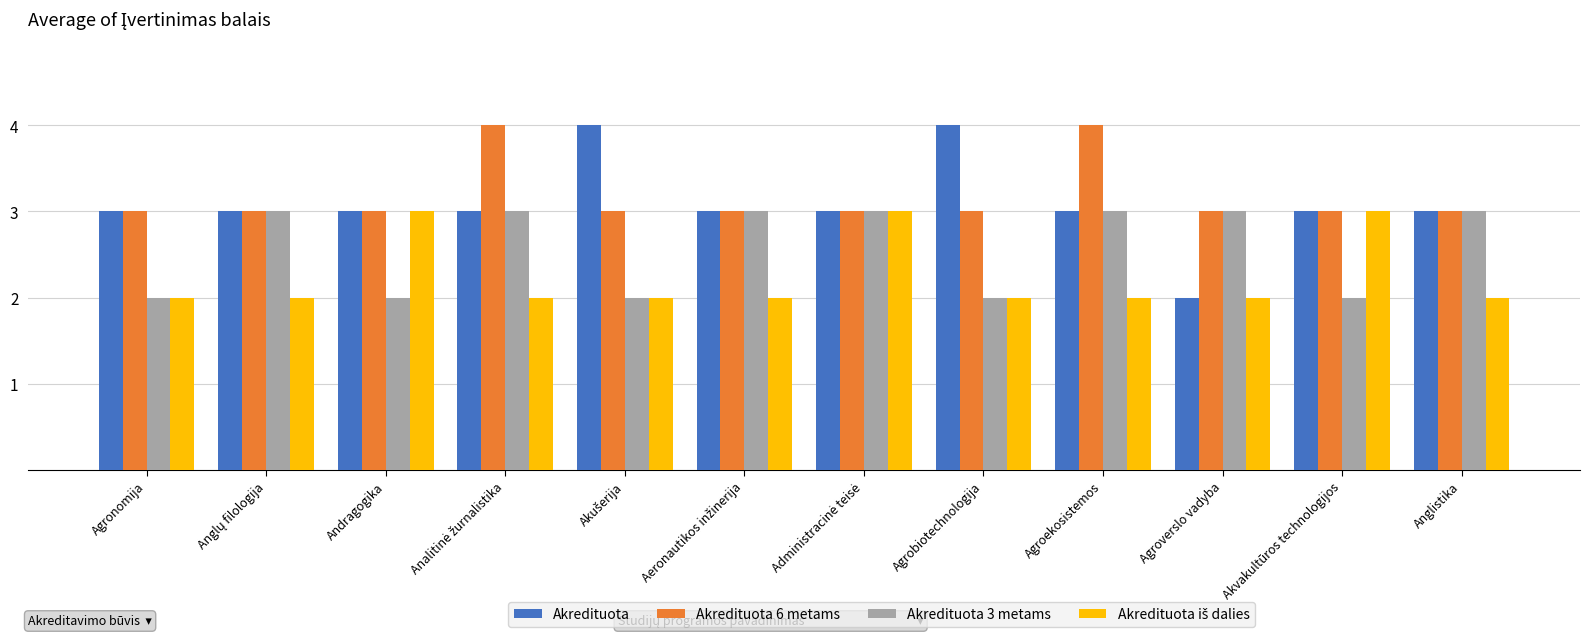

The Akredituota 6 metams series shows 3 at Agroverslo vadyba. True or false?

True